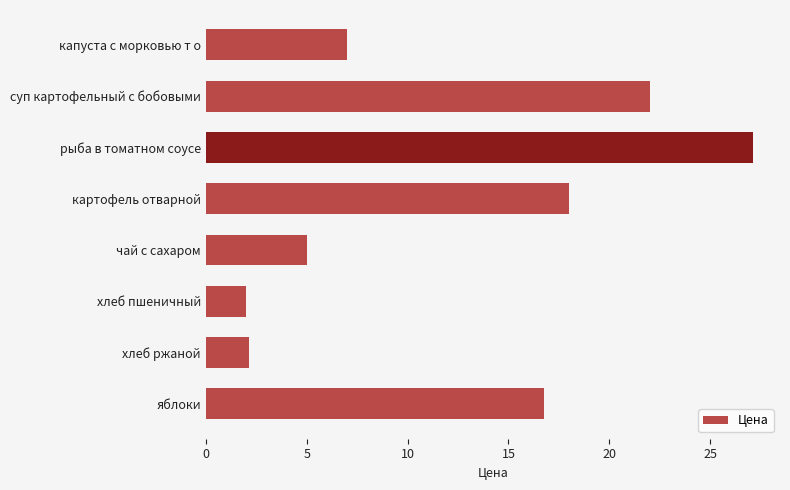

True or false: the data shows 16.0 at рыба в томатном соусе.

False